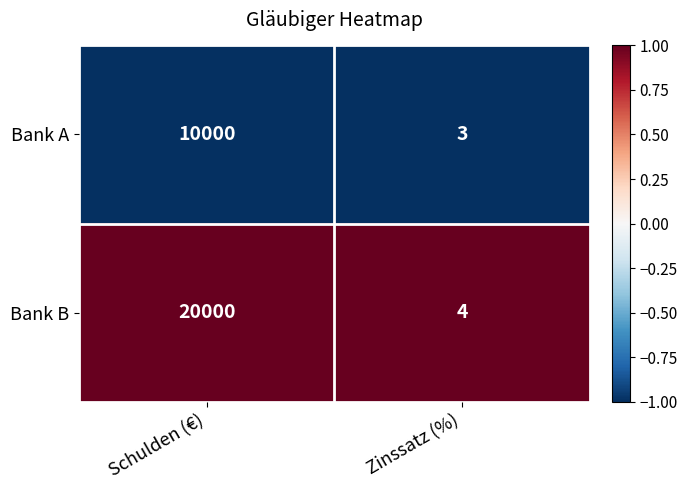

At which category does the chart reach its peak across all series?

Schulden (€)